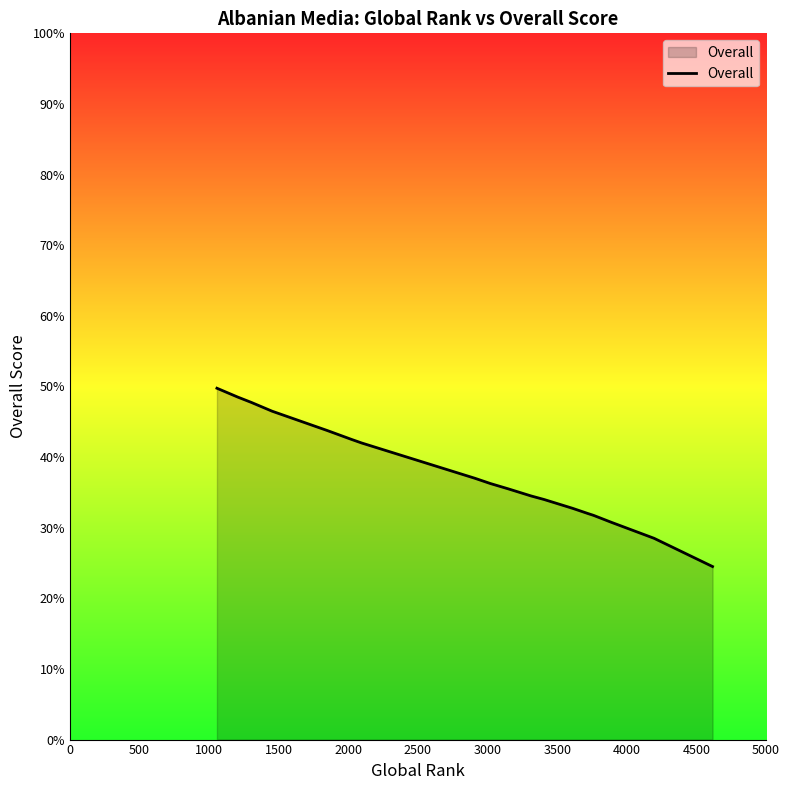

What is the maximum value shown in the chart?

49.8